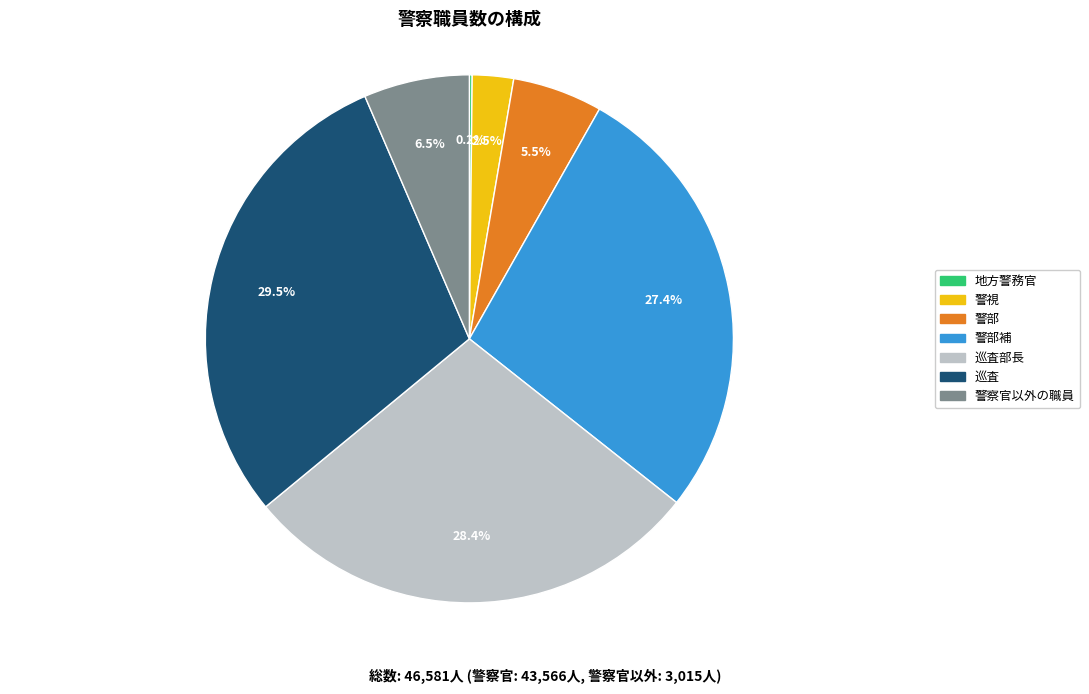

Is there any slice that represents more than half of the pie?

No